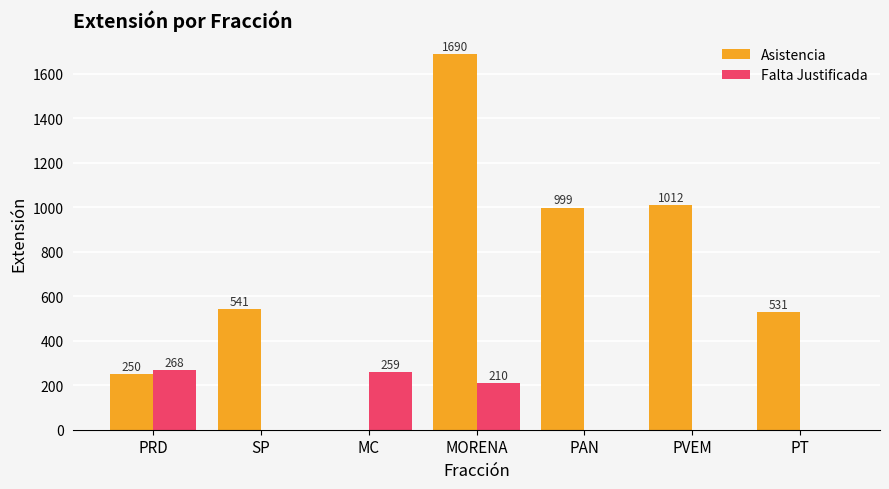

Is it true that Asistencia equals 1690 at MORENA?

True